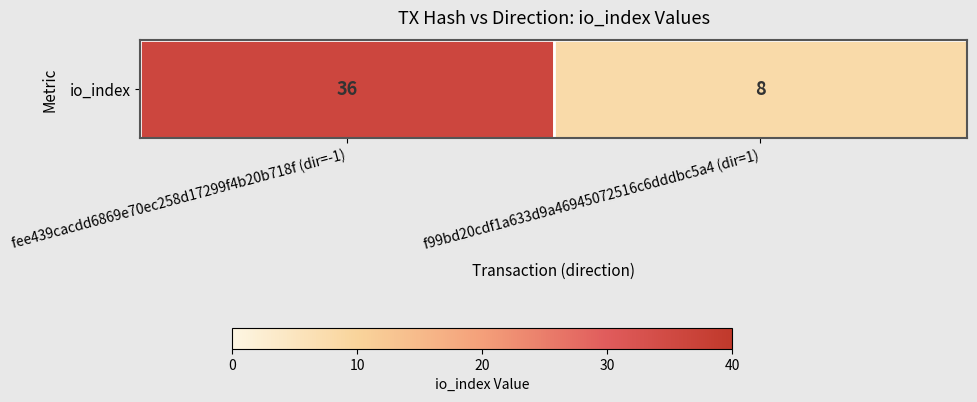

What is the maximum value shown in the chart?

36